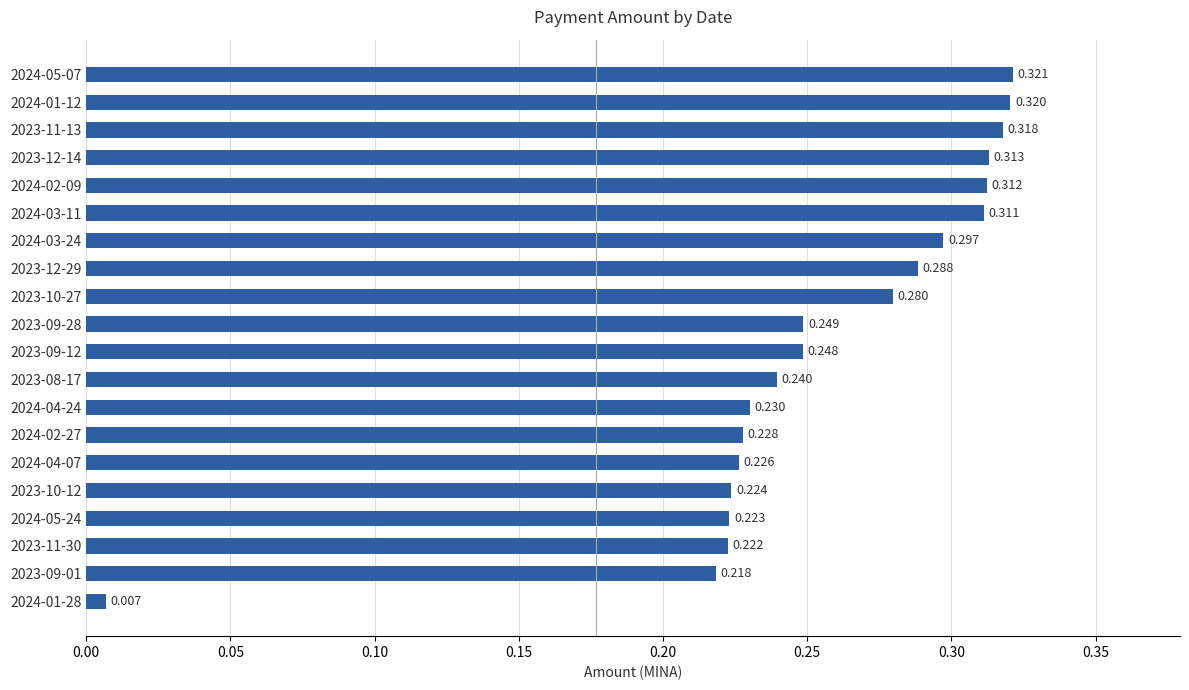

Which label corresponds to the smallest value in the chart?

2024-01-28